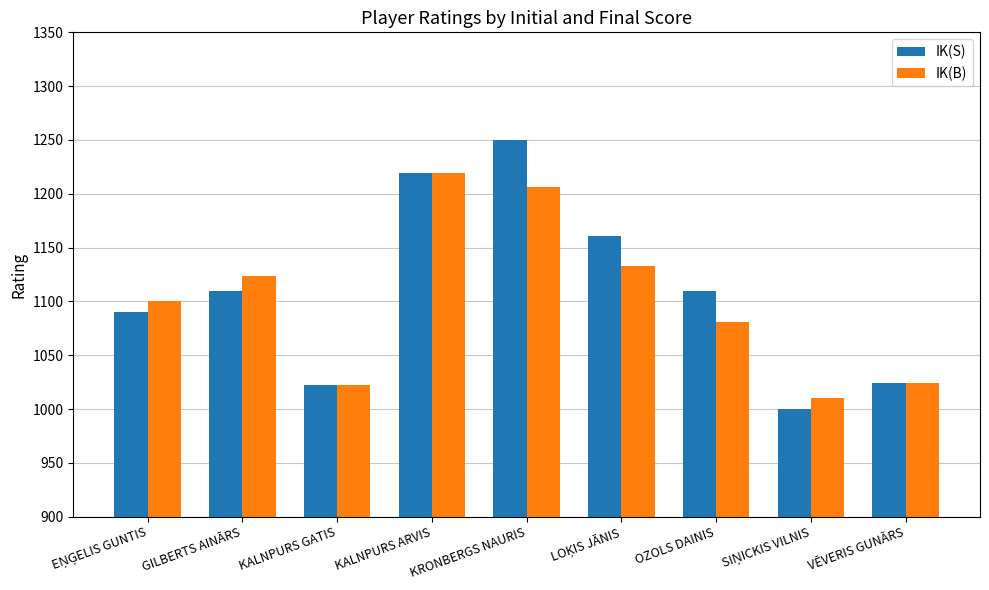

At which label does IK(S) reach its peak?

KRONBERGS NAURIS